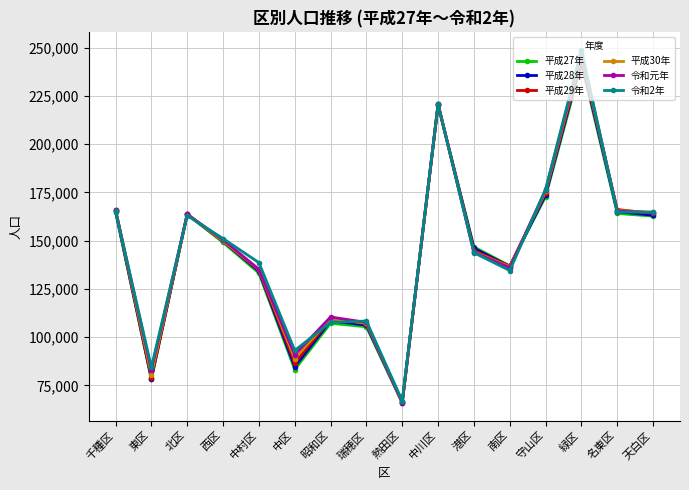

Which category has the highest value in the 令和2年 series?

緑区